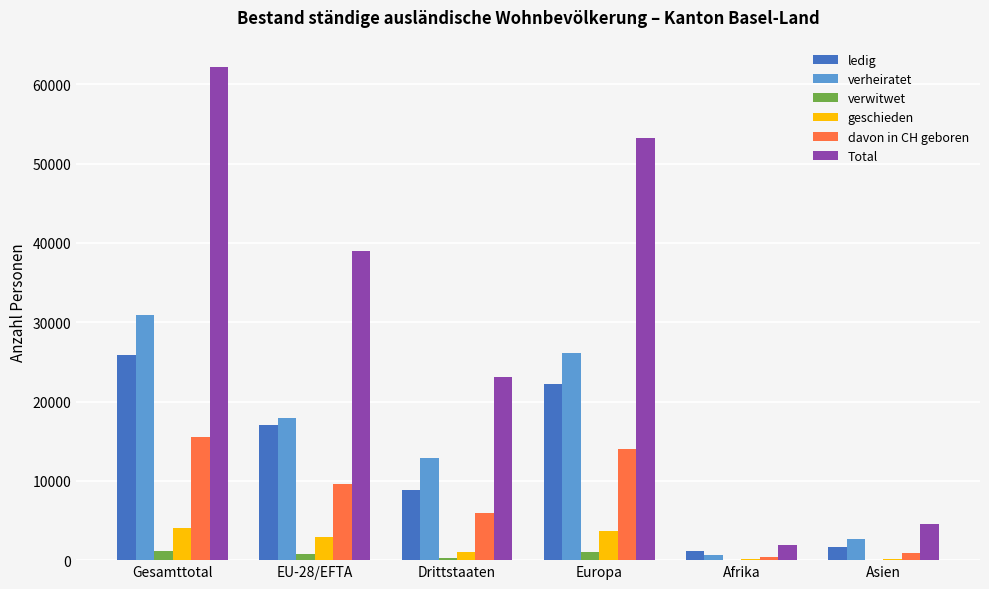

What is the difference between the ledig values at EU-28/EFTA and Afrika?

15959